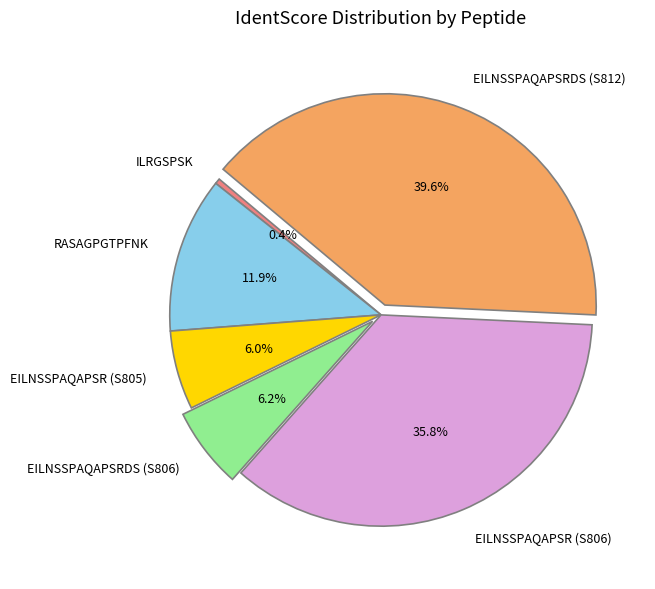

Do EILNSSPAQAPSR (S806) and RASAGPGTPFNK together represent more than half of the pie?

No